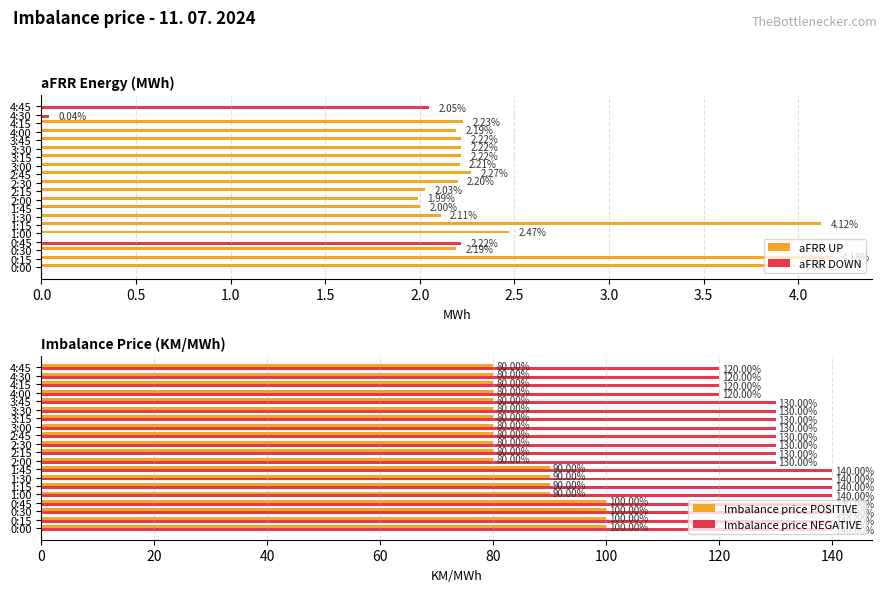

How many categories are shown in the chart?

20